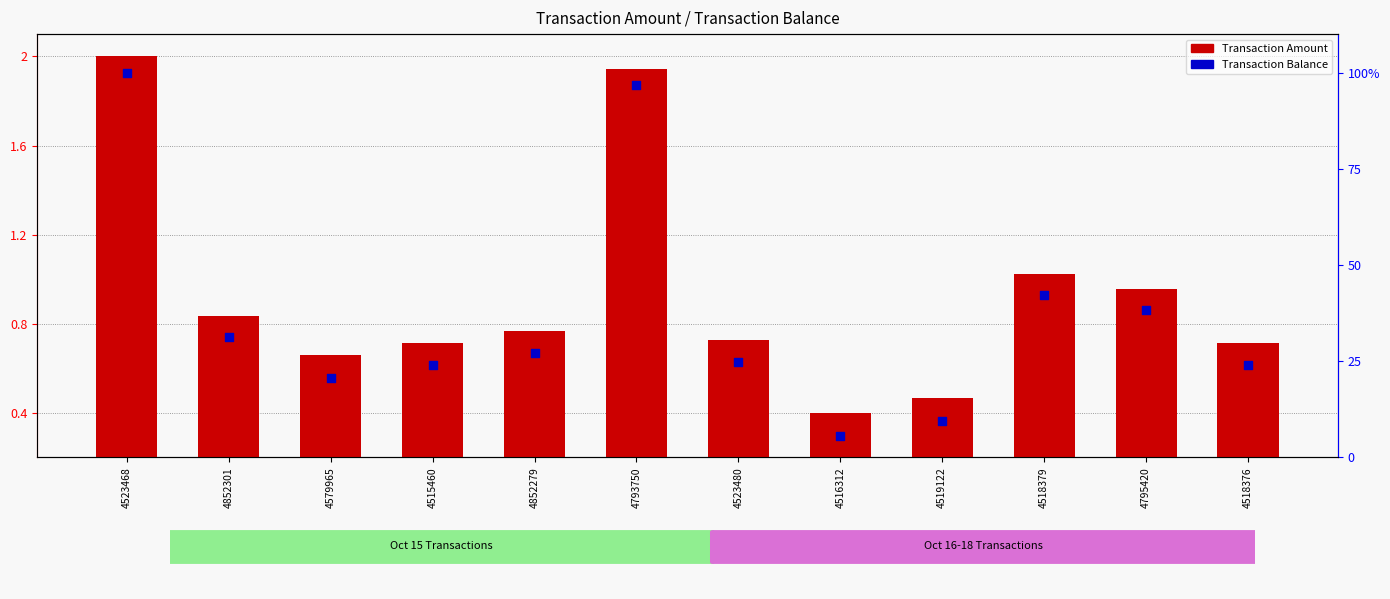

Which series contains the lowest Y value?

Transaction Amount